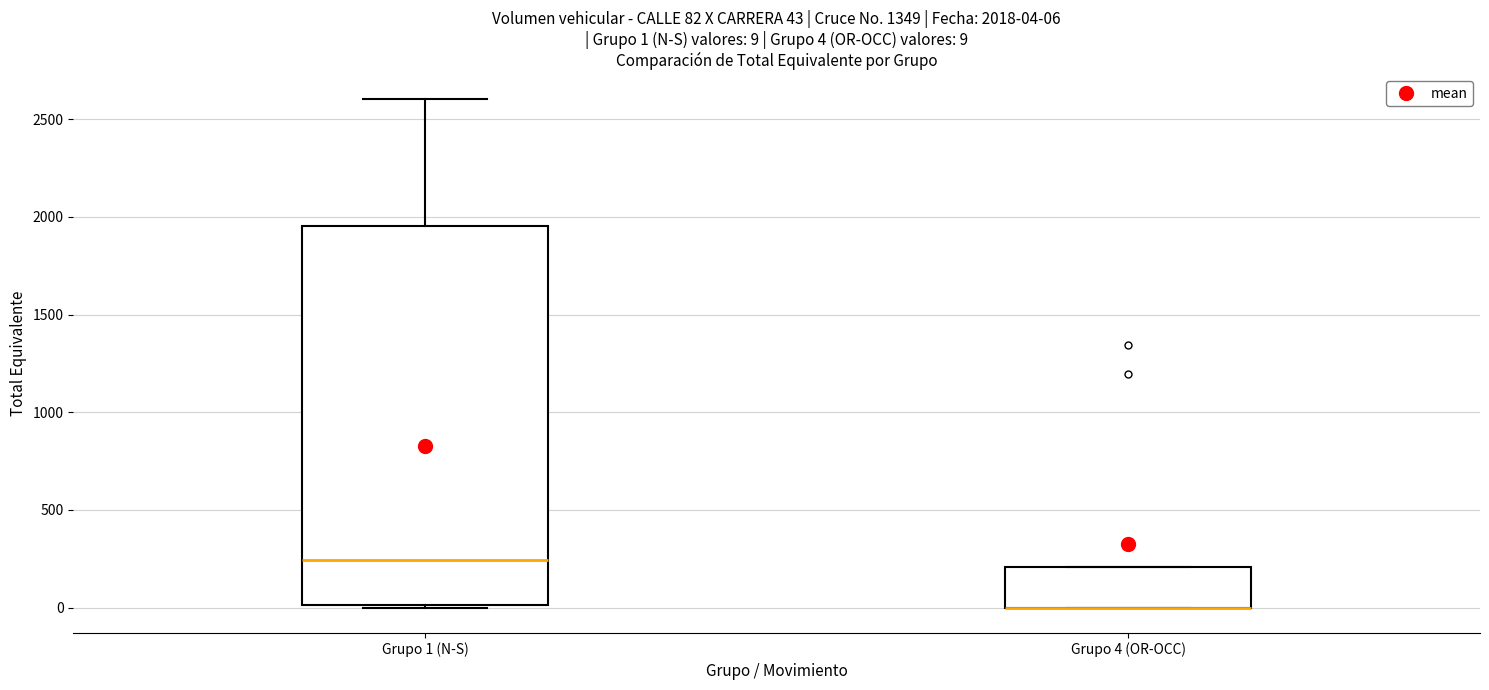

Comparing the boxes themselves (not the whiskers), which one is the tallest?

Grupo 1 (N-S)